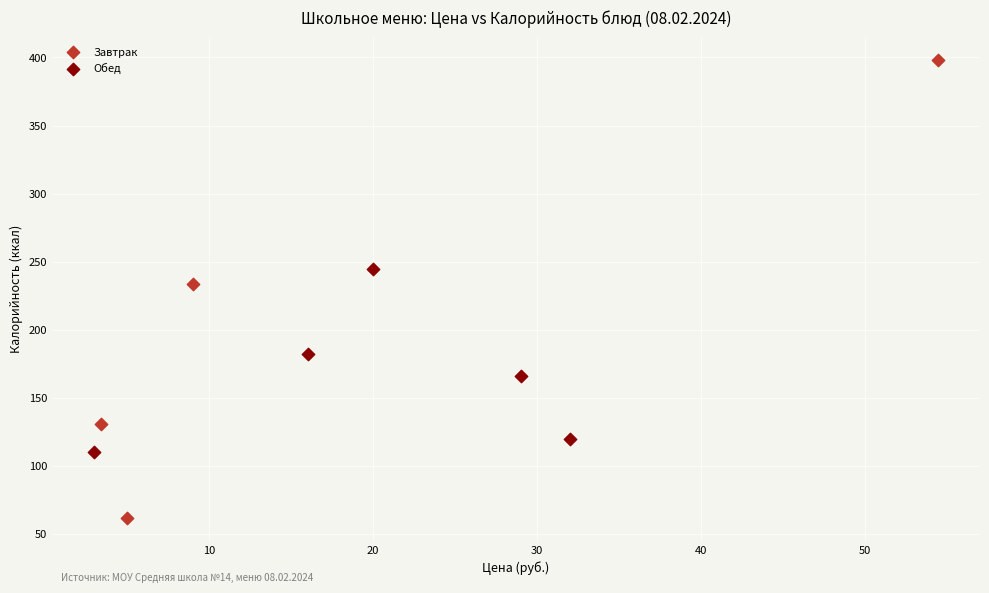

Which series contains the highest Y value?

Завтрак